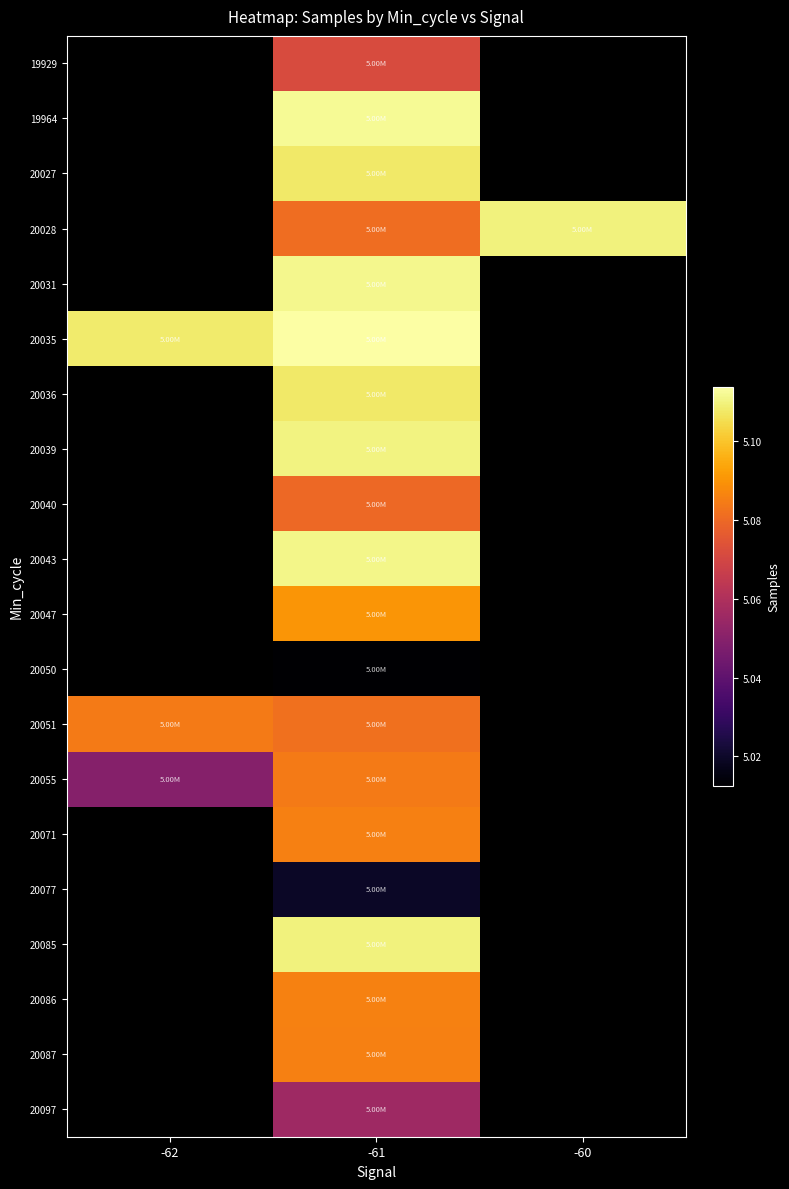

True or false: 20039 has a value of 5109990.0 at -61.

True